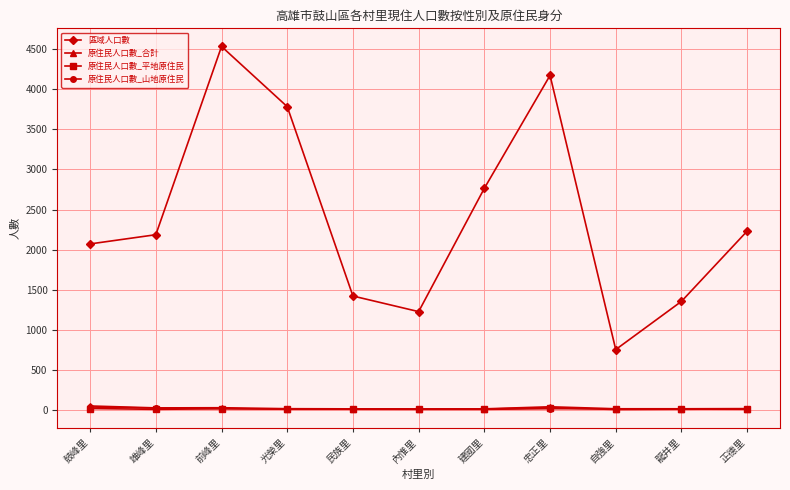

What is the difference between the maximum and minimum values in the 原住民人口數_山地原住民 series?

29